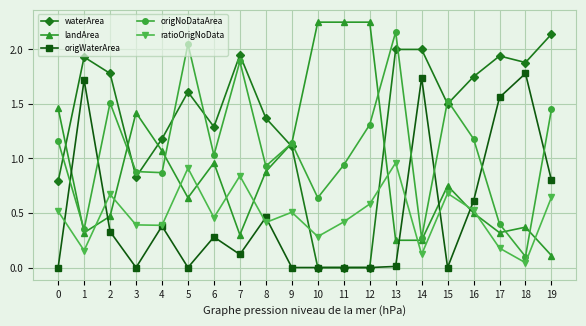

The value of origWaterArea at 14 is 1.7. True or false?

True